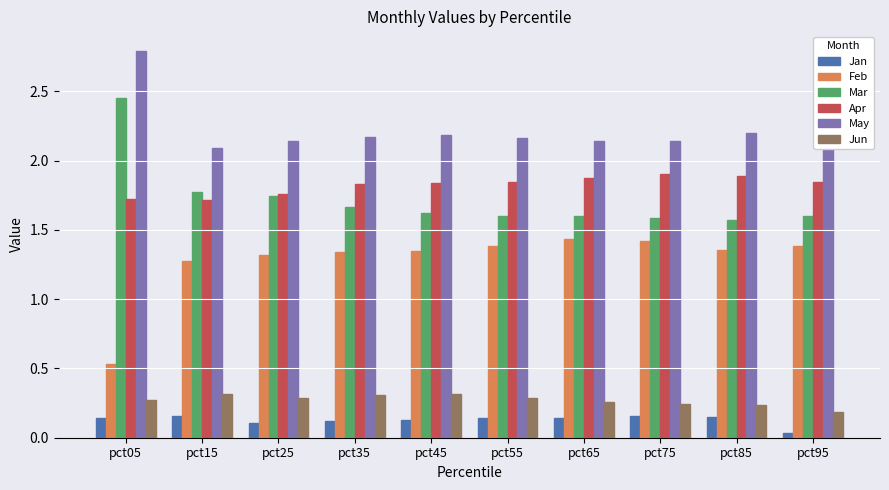

The Apr series shows 1.1 at pct65. True or false?

False